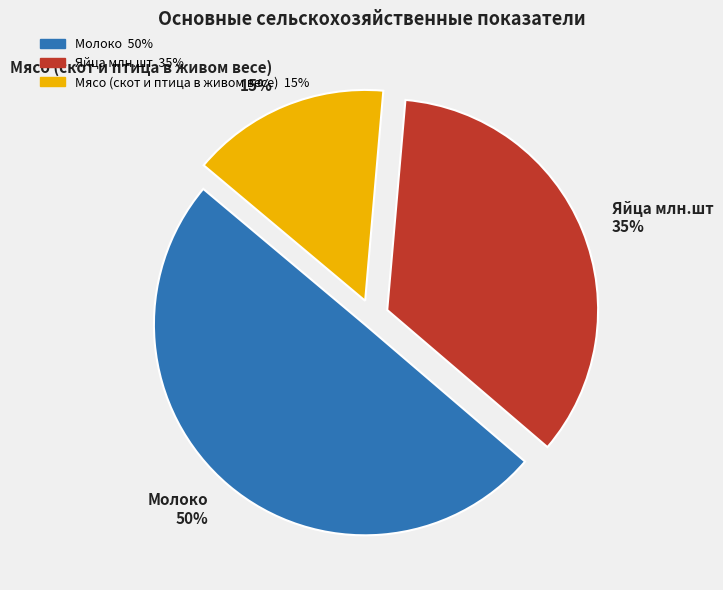

What percentage is the Мясо (скот и птица в живом весе) slice, to the nearest percent?

15%